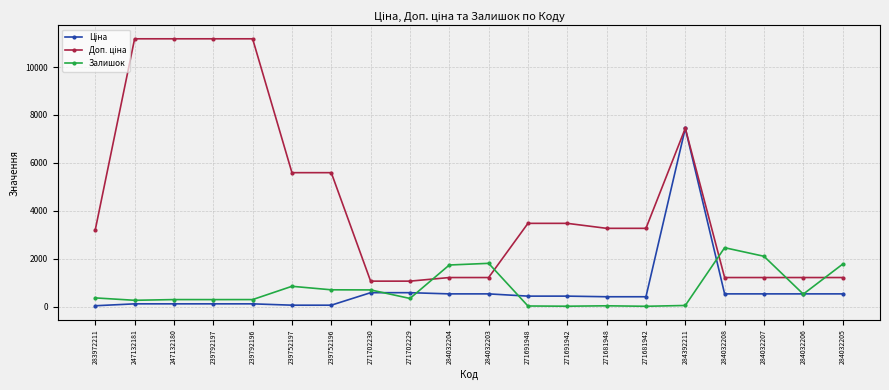

Between 284032203 and 284032206, which series saw the biggest shift?

Залишок